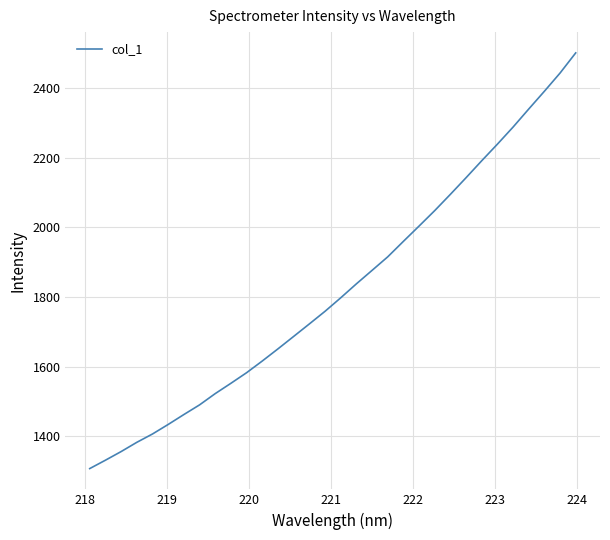

What is the smallest value displayed?

1307.0